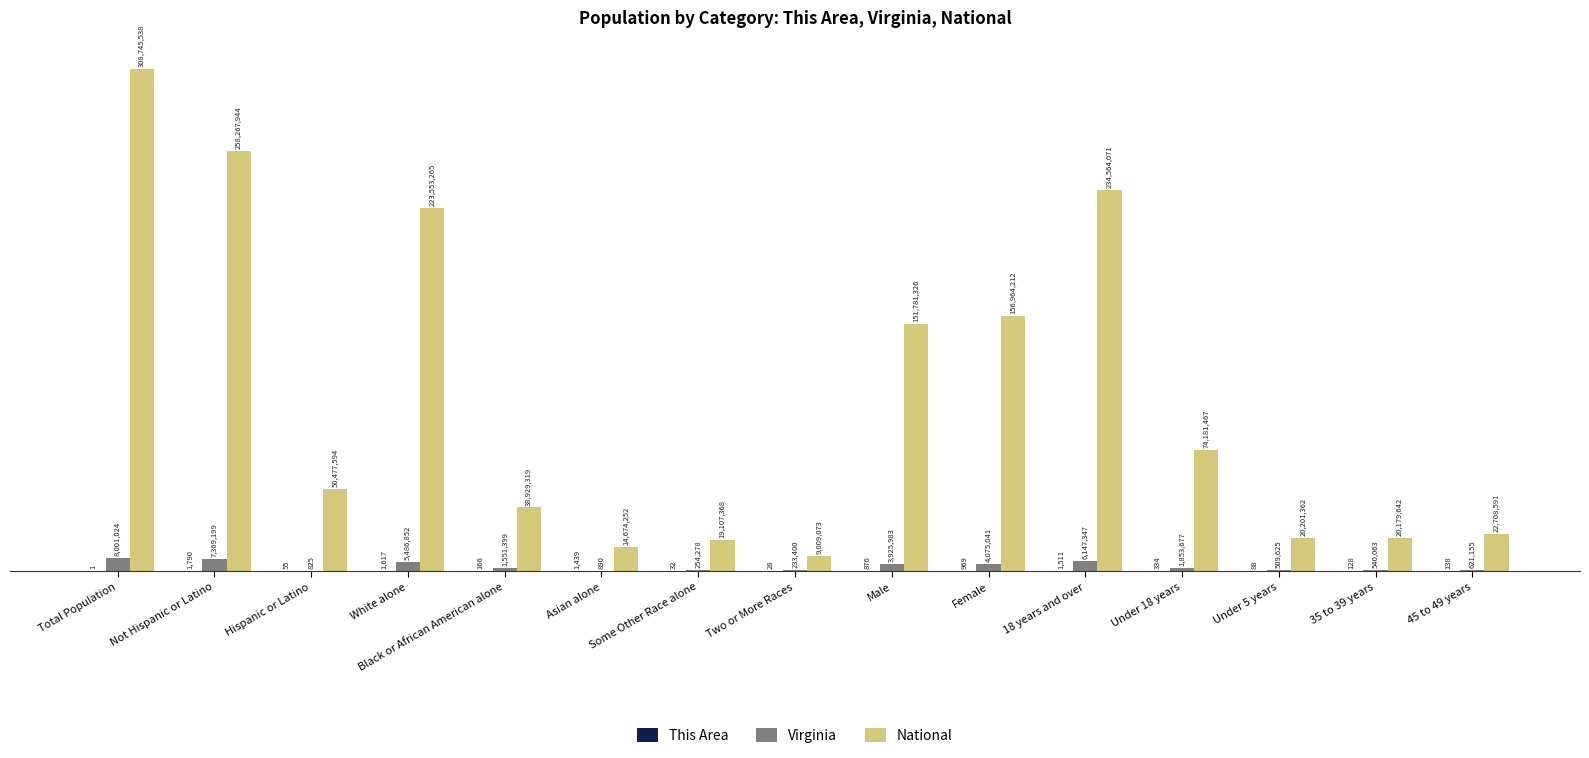

Which category has the lowest value across all series?

Total Population